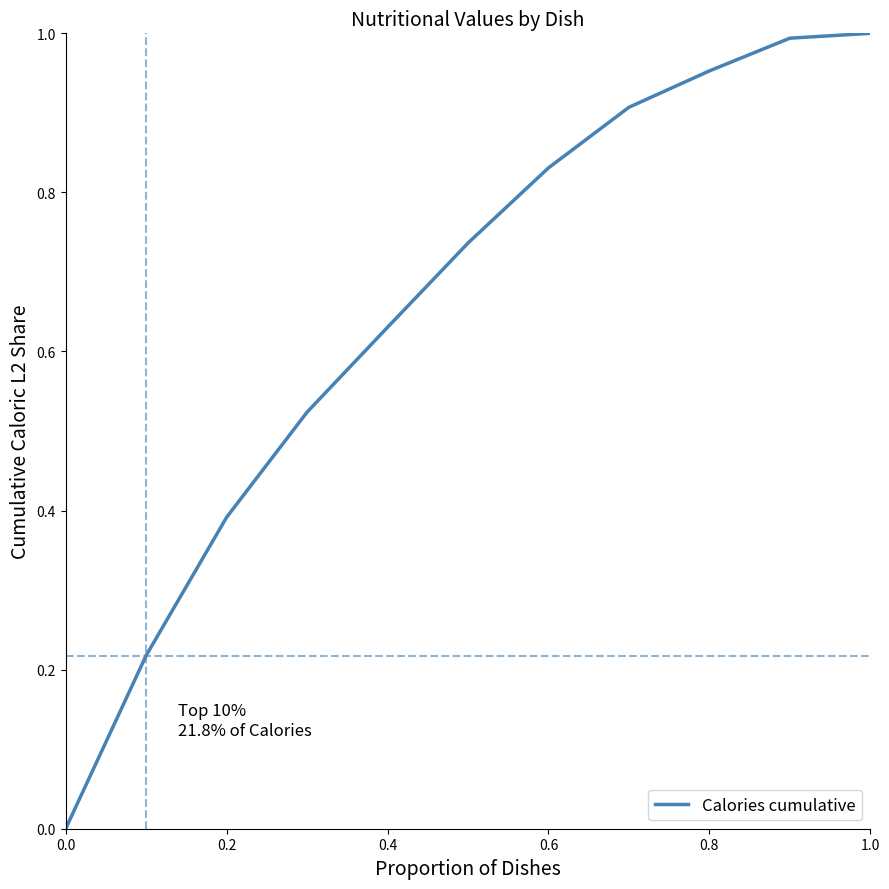

Count the number of categories in the chart.

11